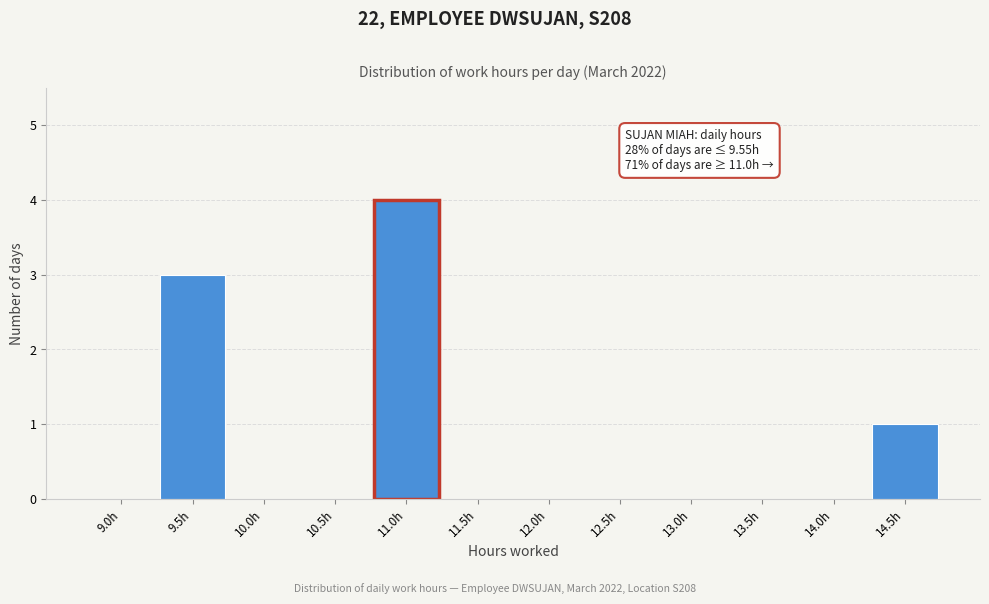

Over which range of the x-axis is the bar tallest?

10.75 to 11.25